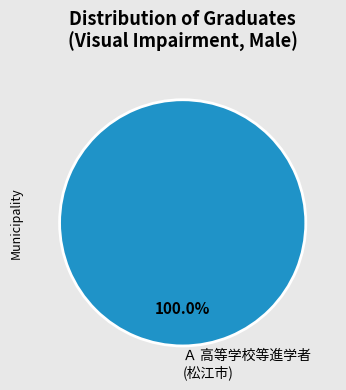

Does any single category account for the majority?

Yes